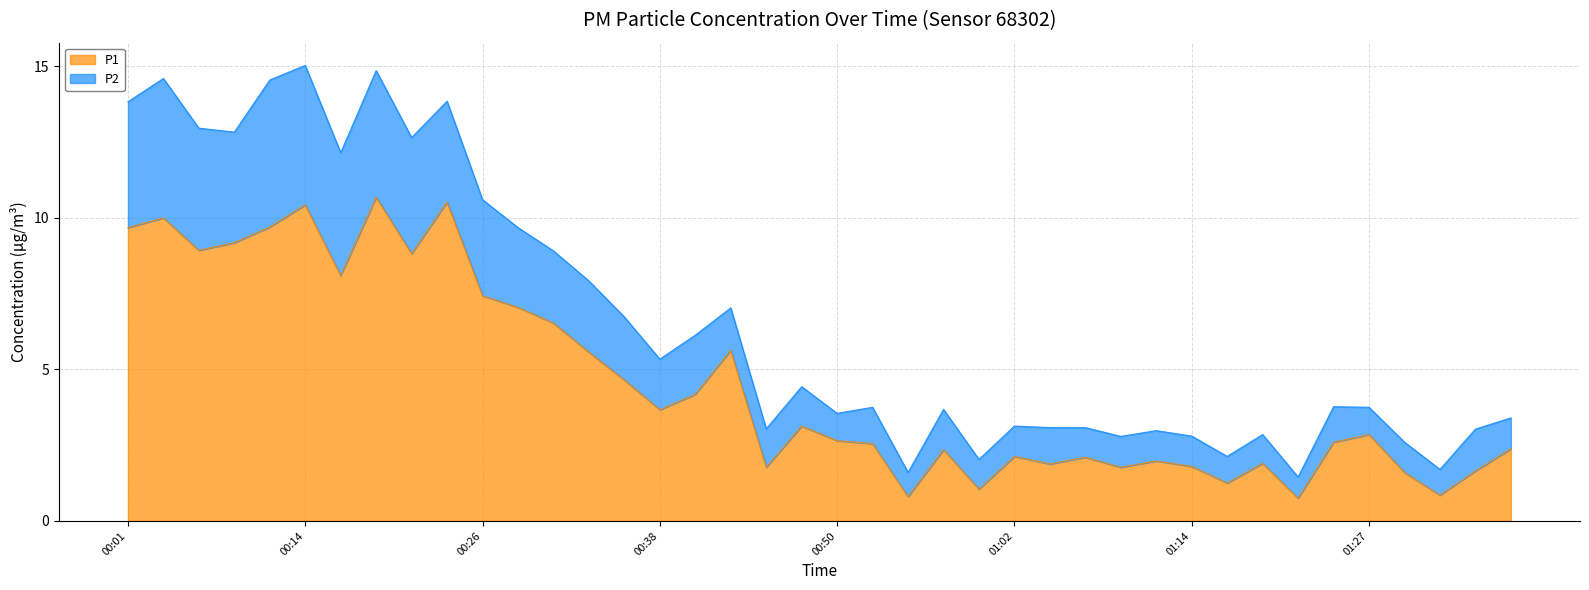

True or false: P2 has more than 0 points higher than both neighbors.

True